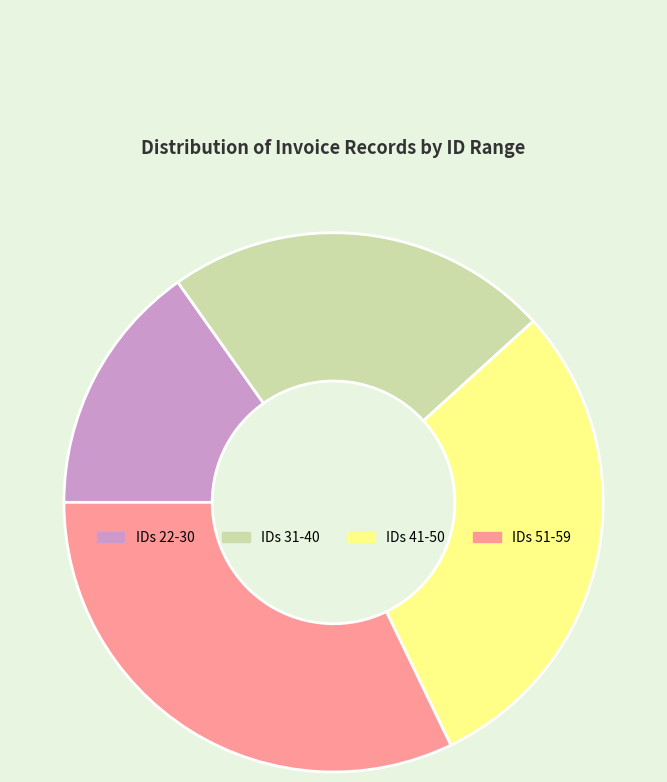

Rank the categories by value from highest to lowest.

IDs 51-59, IDs 41-50, IDs 31-40, IDs 22-30